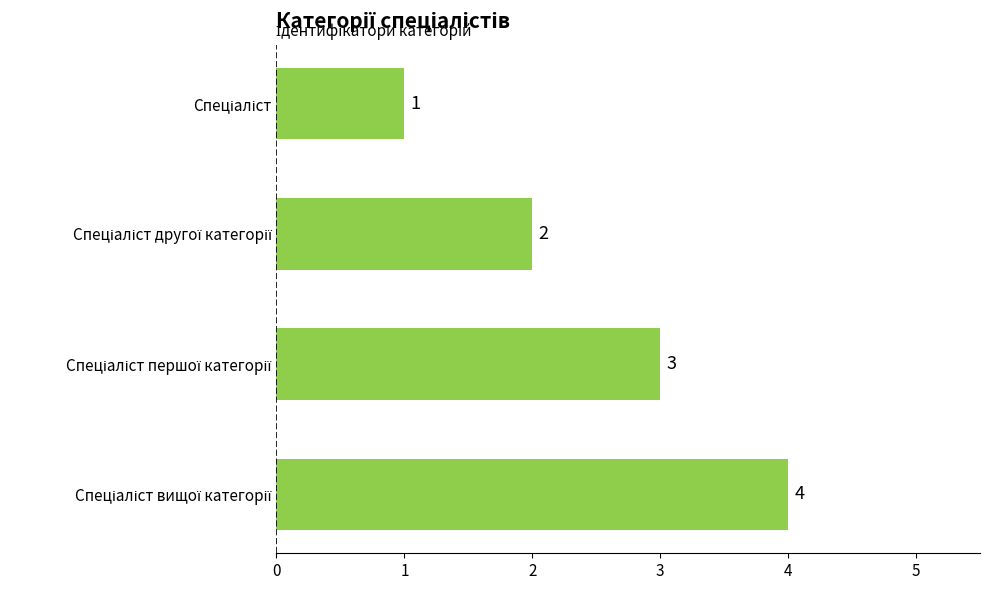

Does the chart contain stacked bars?

No